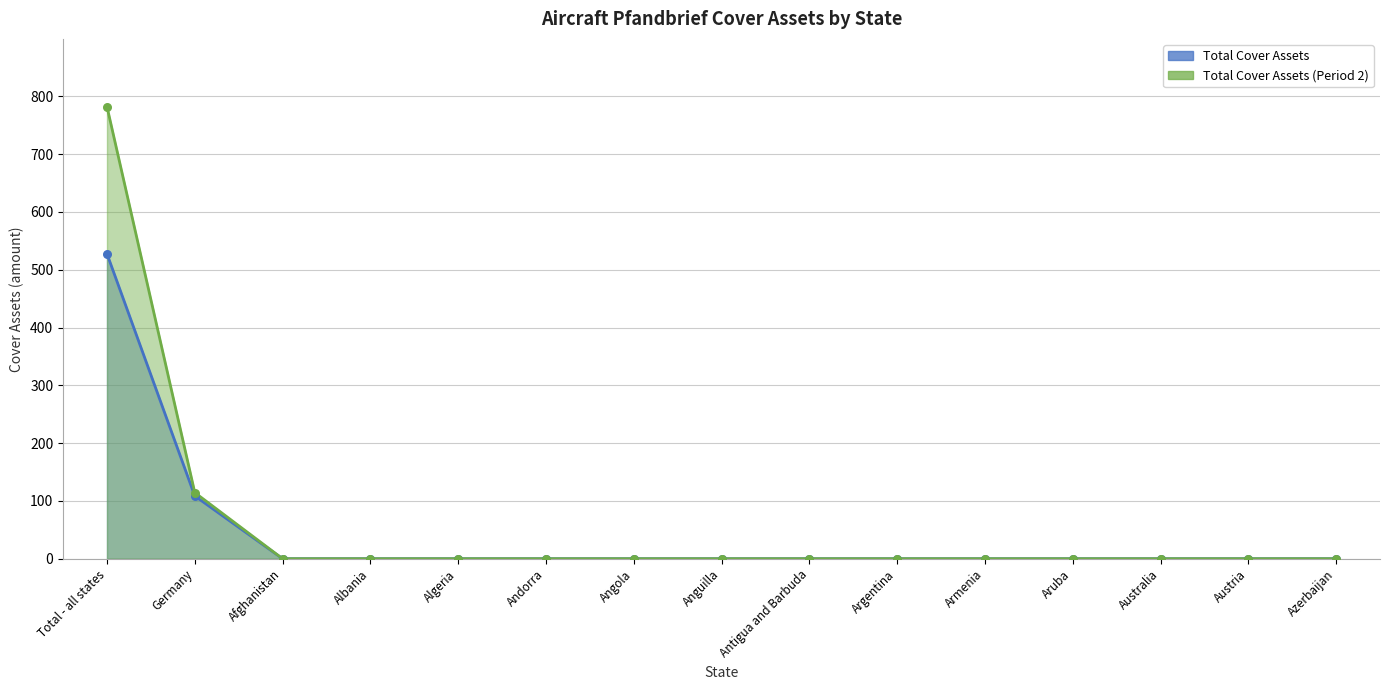

What are all the series names shown in the legend?

Total Cover Assets, Total Cover Assets (Period 2)